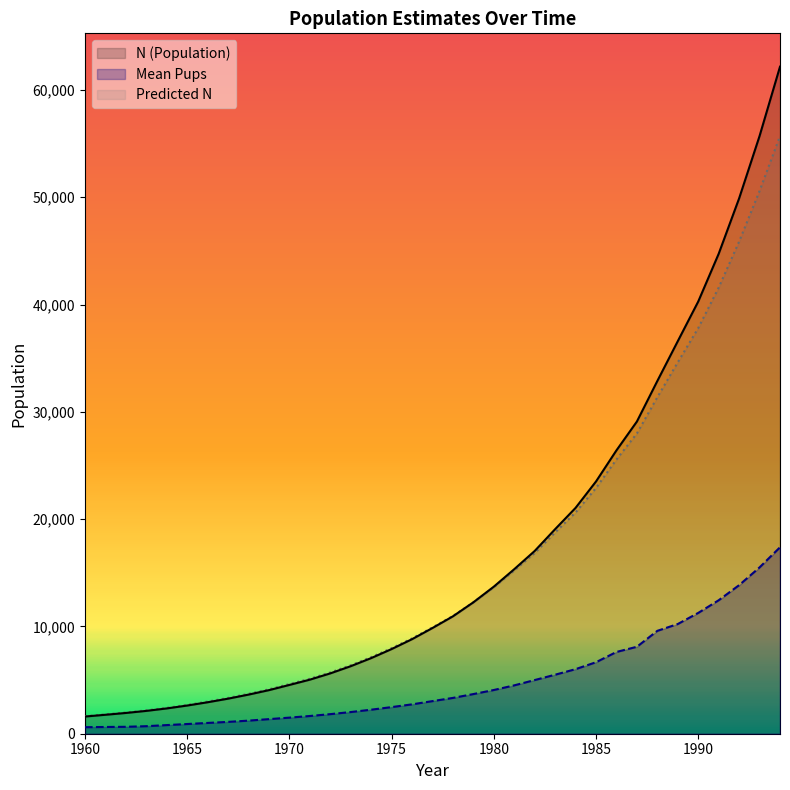

True or false: Mean_pups and Pred cross at least once.

False